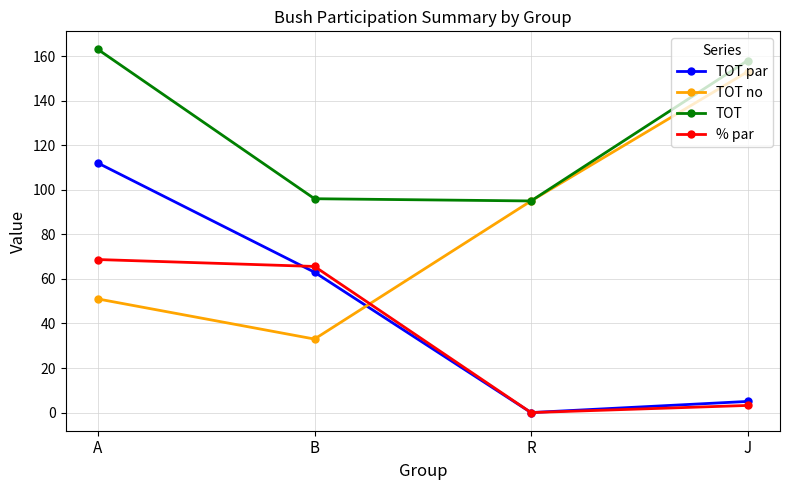

True or false: TOT has more than 2 interior local peaks.

False